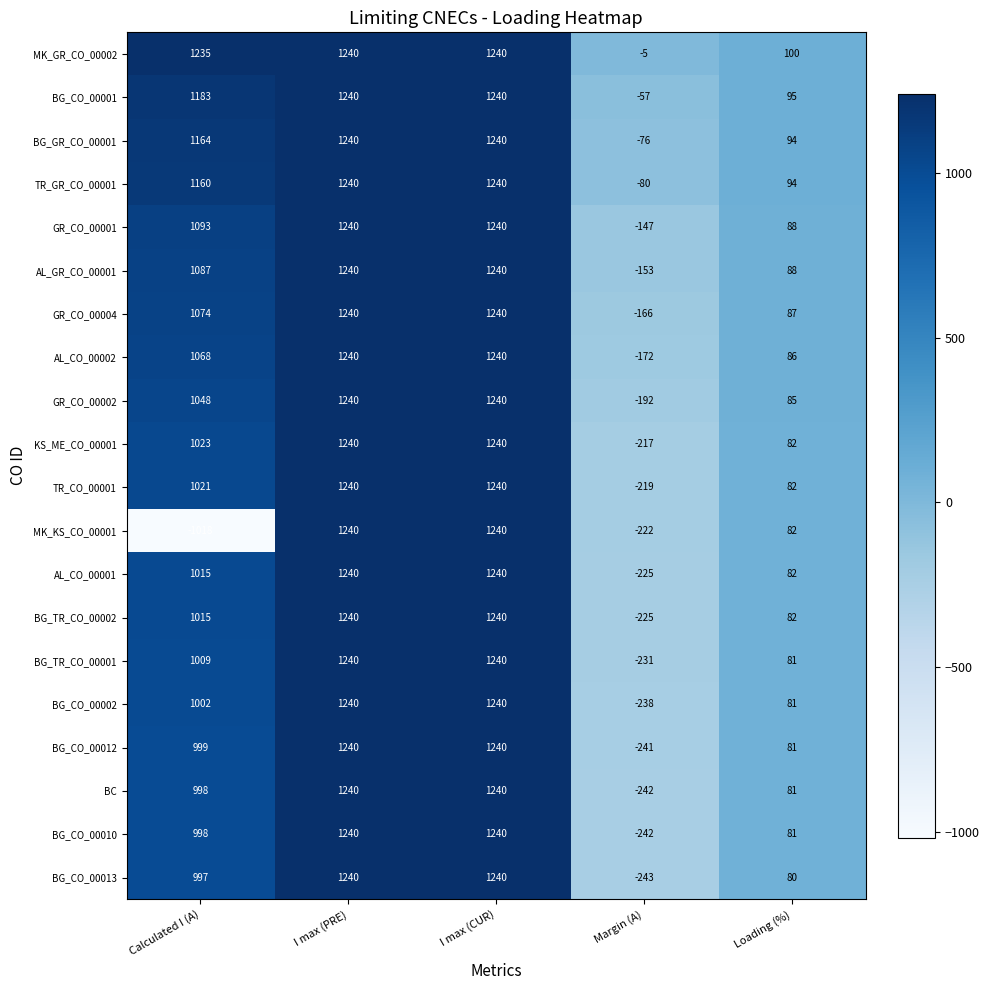

Which series has the widest spread of values?

MK_KS_CO_00001